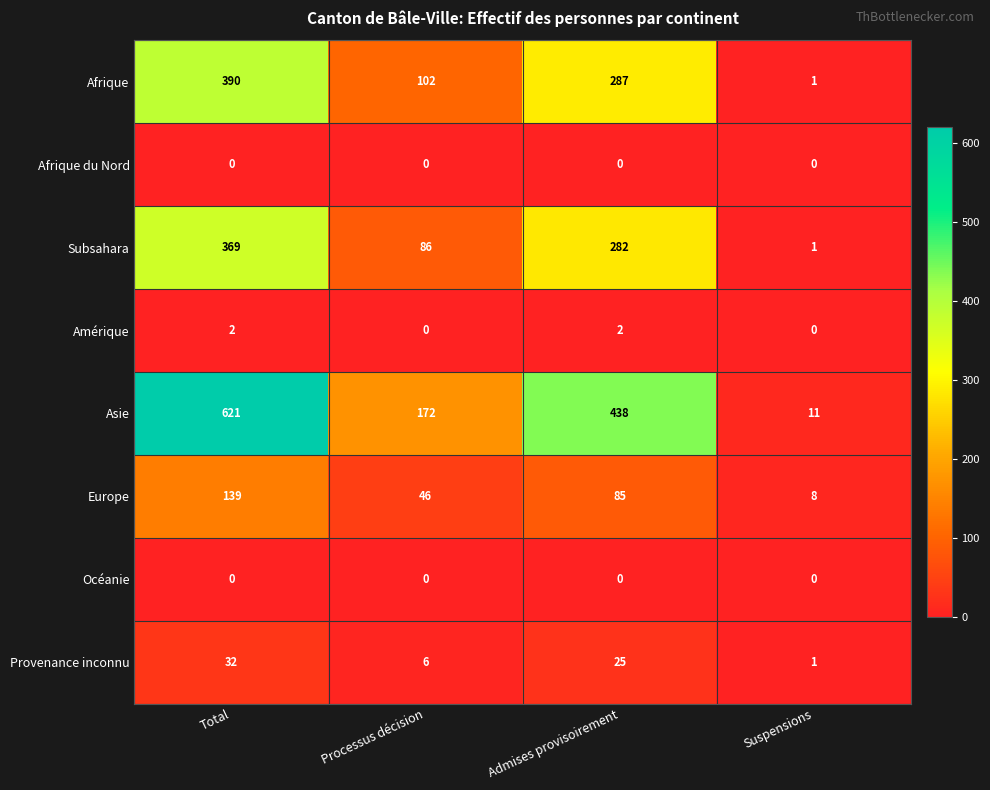

Which category has the lowest value in the Provenance inconnu series?

Suspensions